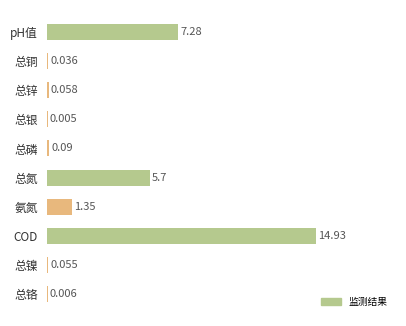

Between 总铬 and 总铜, which is larger?

总铜